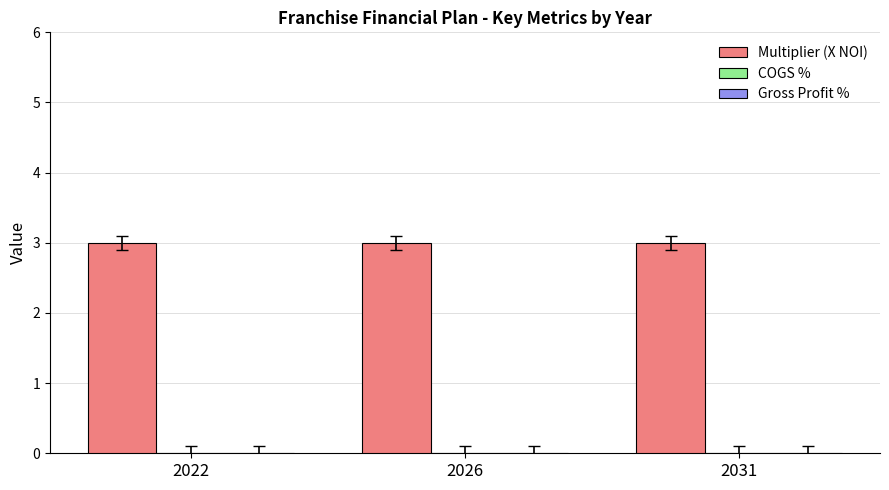

At which label does COGS % reach its peak?

2022